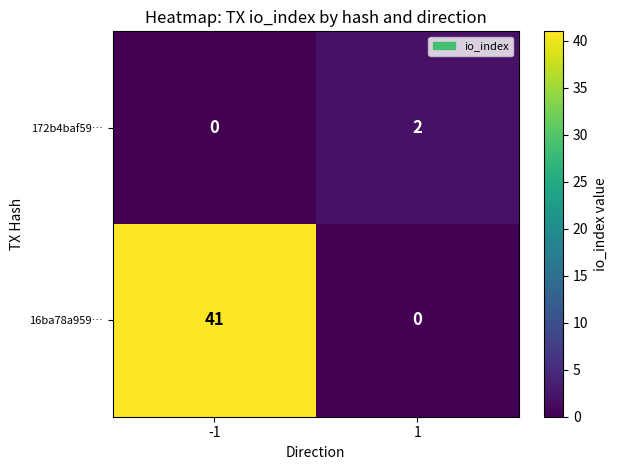

What is the sum of the 16ba78a959… values at 1 and -1?

41